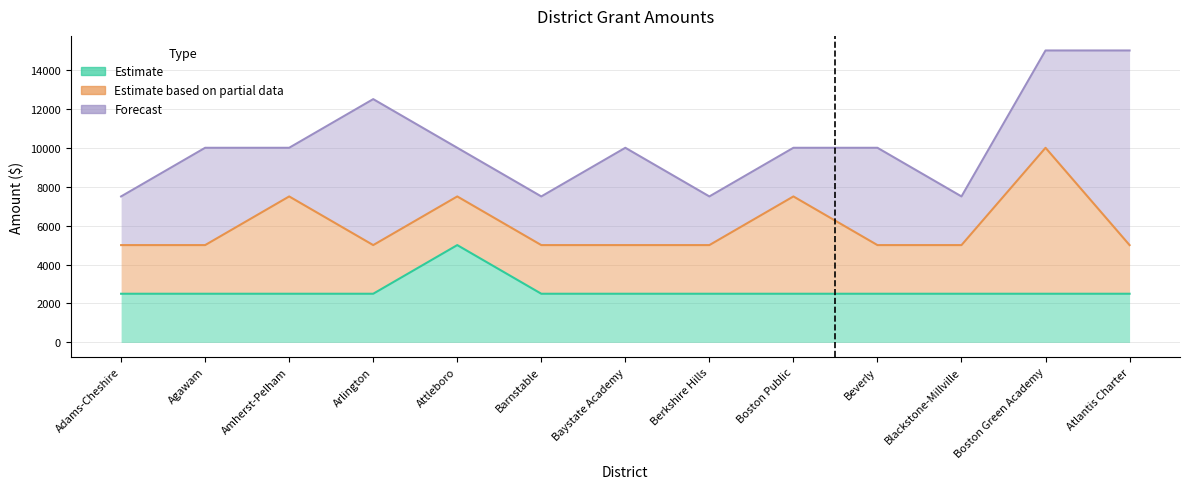

Does the chart have visible grid lines?

Yes